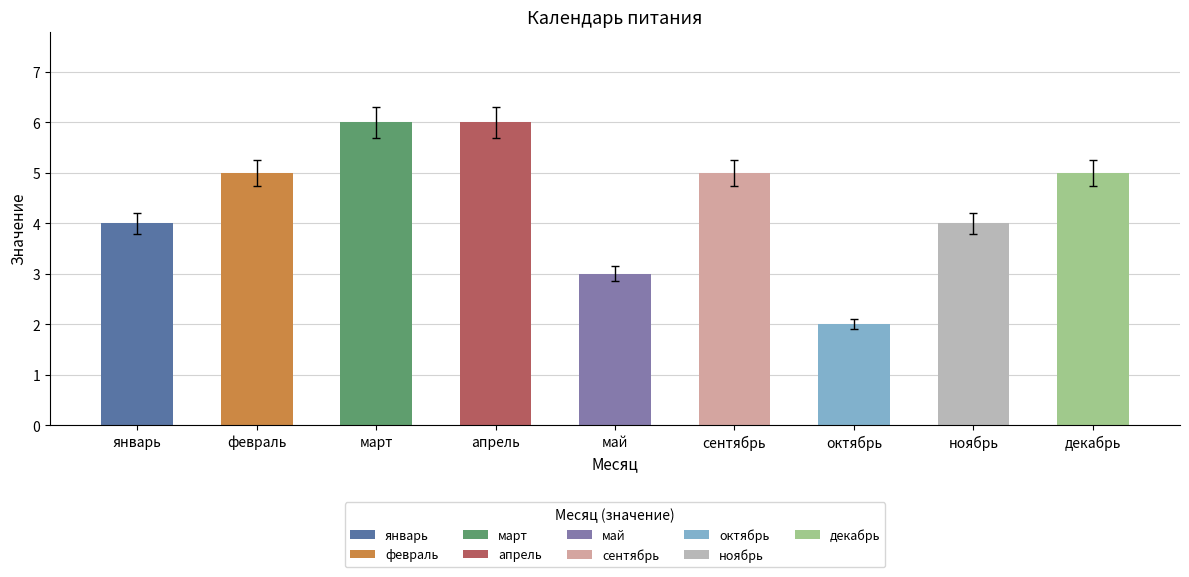

What is the label of the 4th bar from the right?

сентябрь